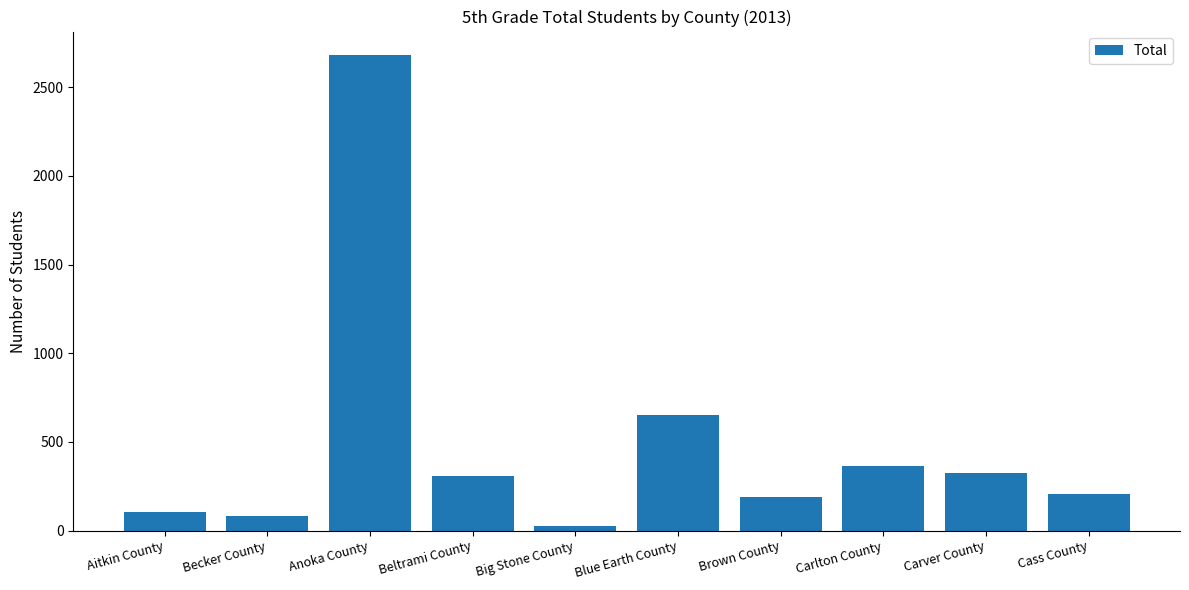

Are the bars grouped side by side (vs. stacked)?

No